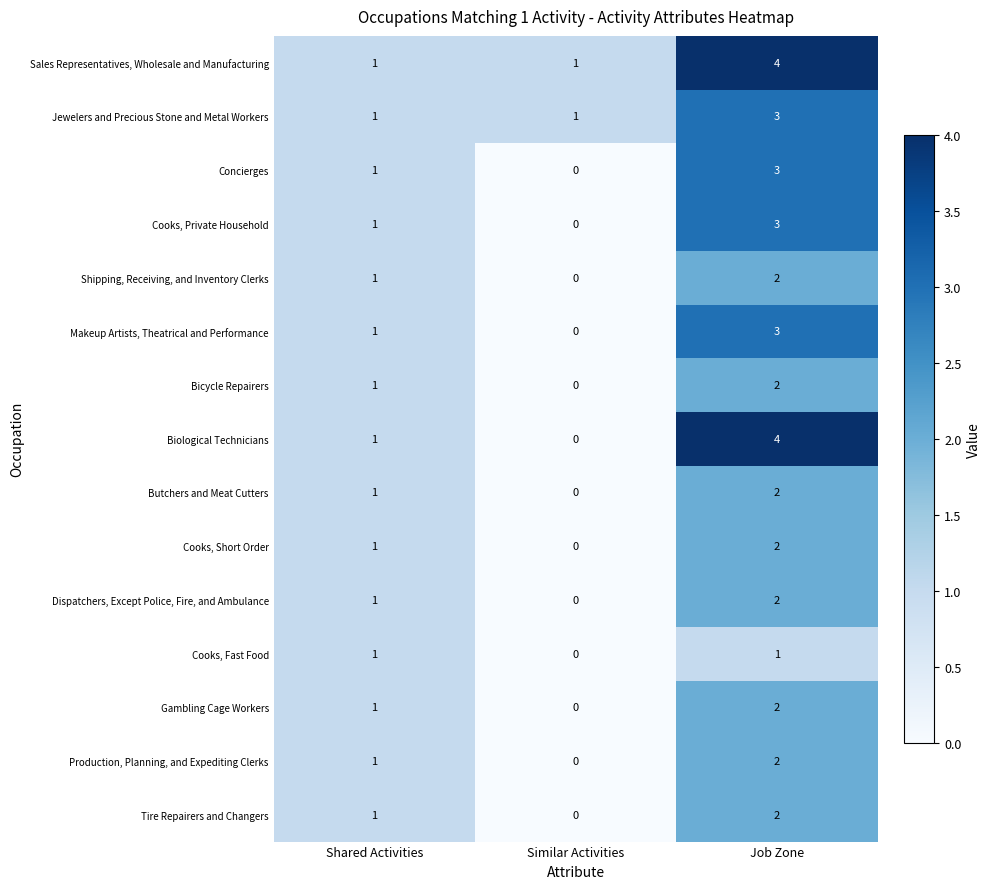

The value of Cooks, Private Household at Shared Activities is 0. True or false?

False